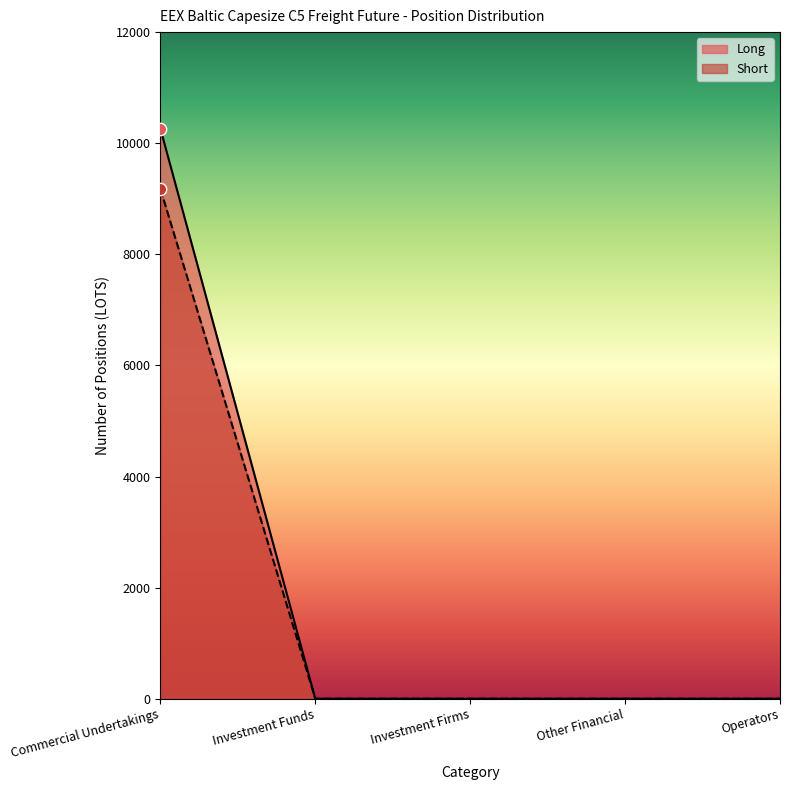

What are all the series names shown in the legend?

Long, Short